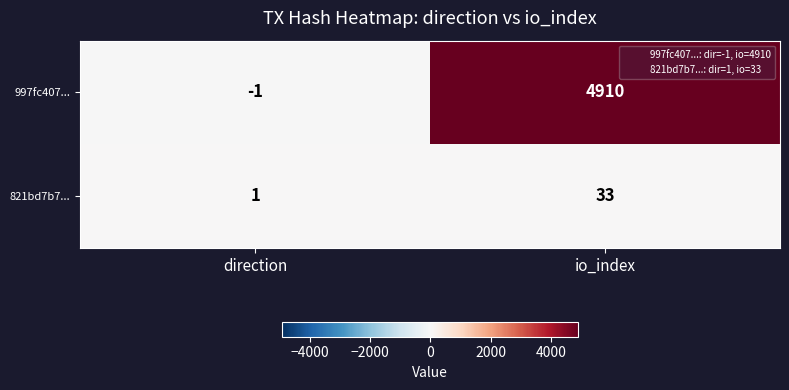

Which series has the largest range (max minus min)?

997fc407...